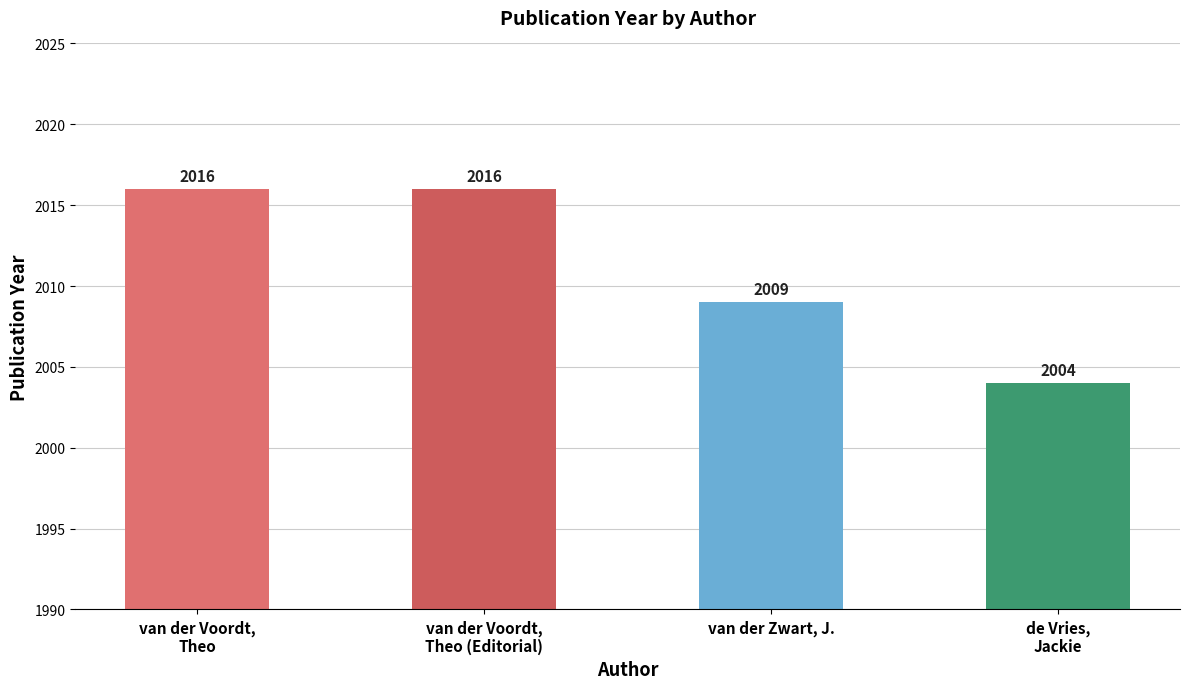

At which category does the chart reach its minimum across all series?

de Vries,
Jackie